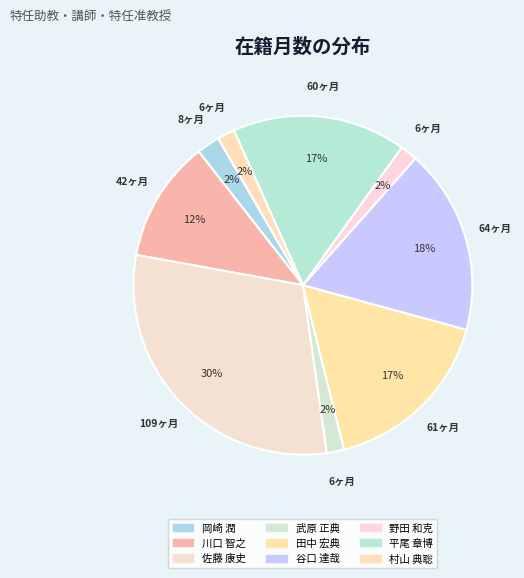

What percentage do 岡崎 潤 and 田中 宏典 together represent?

19.1%